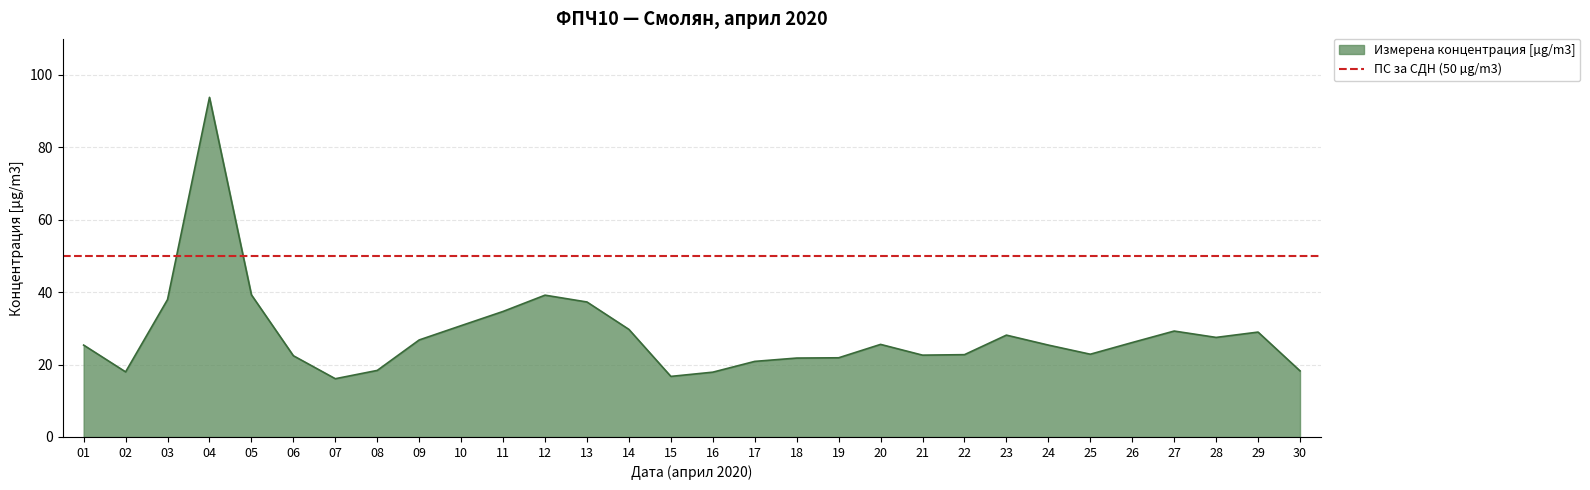

List the labels in order of value, smallest first.

07, 15, 16, 02, 30, 08, 17, 18, 19, 06, 21, 22, 25, 01, 24, 20, 26, 09, 28, 23, 29, 27, 14, 10, 11, 13, 03, 12, 05, 04